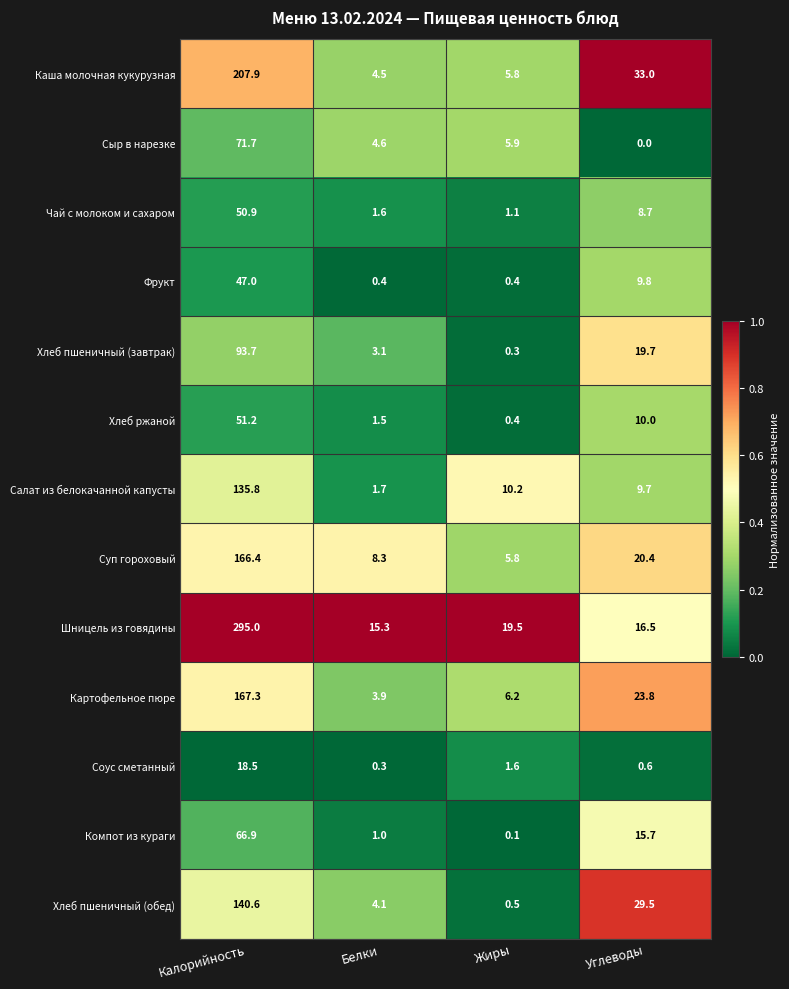

Rank the series at Калорийность from lowest to highest value.

Соус сметанный, Фрукт, Чай с молоком и сахаром, Хлеб ржаной, Компот из кураги, Сыр в нарезке, Хлеб пшеничный (завтрак), Салат из белокачанной капусты, Хлеб пшеничный (обед), Суп гороховый, Картофельное пюре, Каша молочная кукурузная, Шницель из говядины